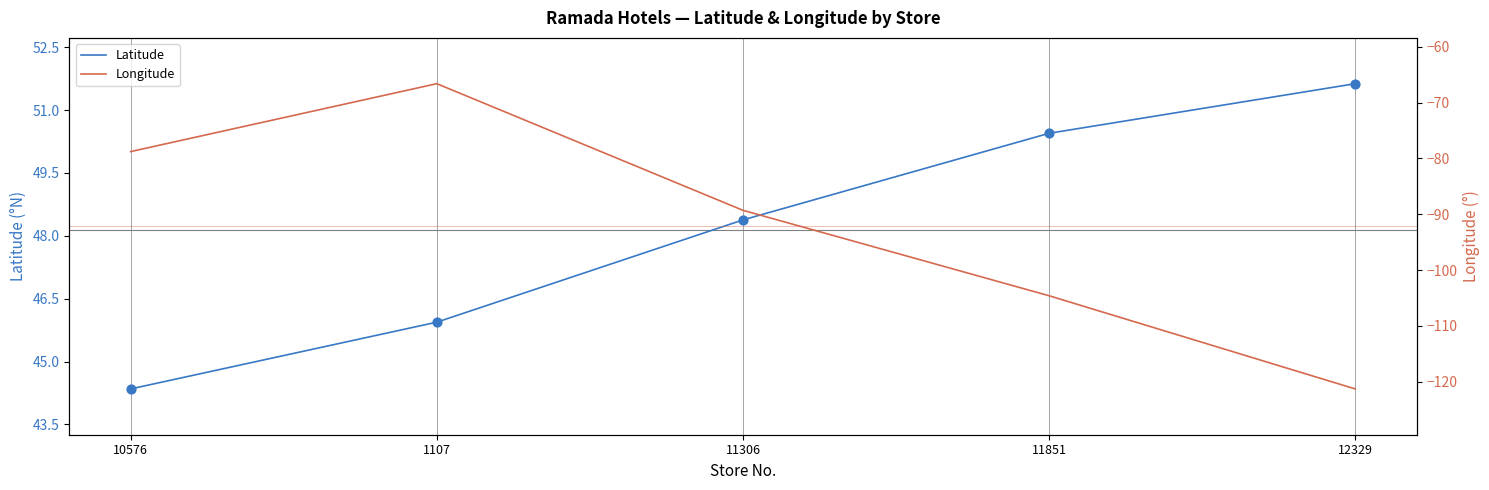

Which series has the largest total across all categories?

Latitude